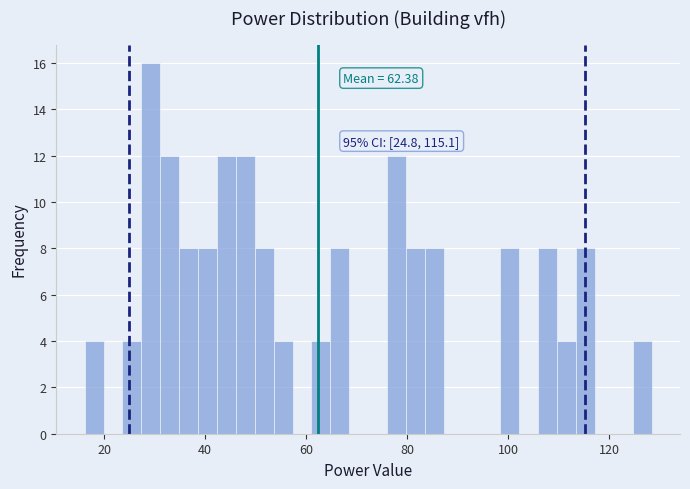

Read against the x-axis, roughly where is the centre of the tallest bar?

30